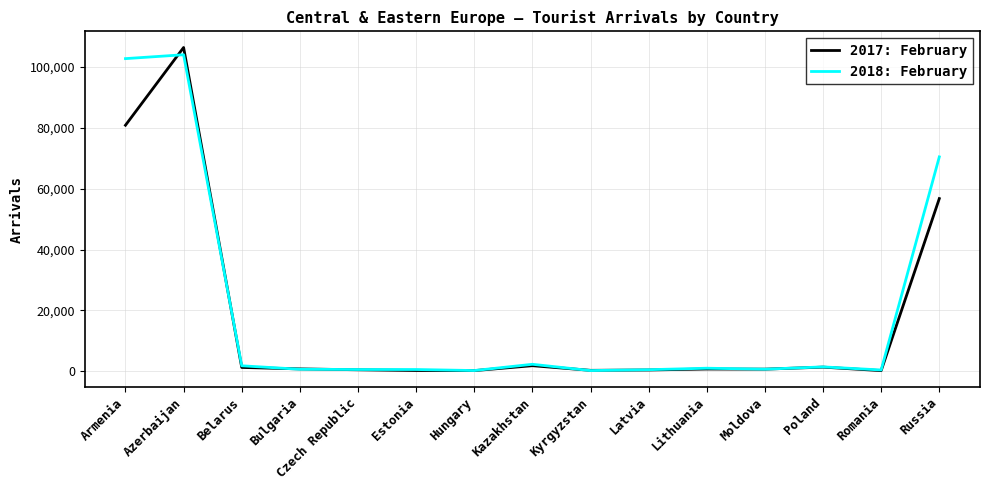

At Armenia, list the series in order from smallest to largest.

2017: February, 2018: February